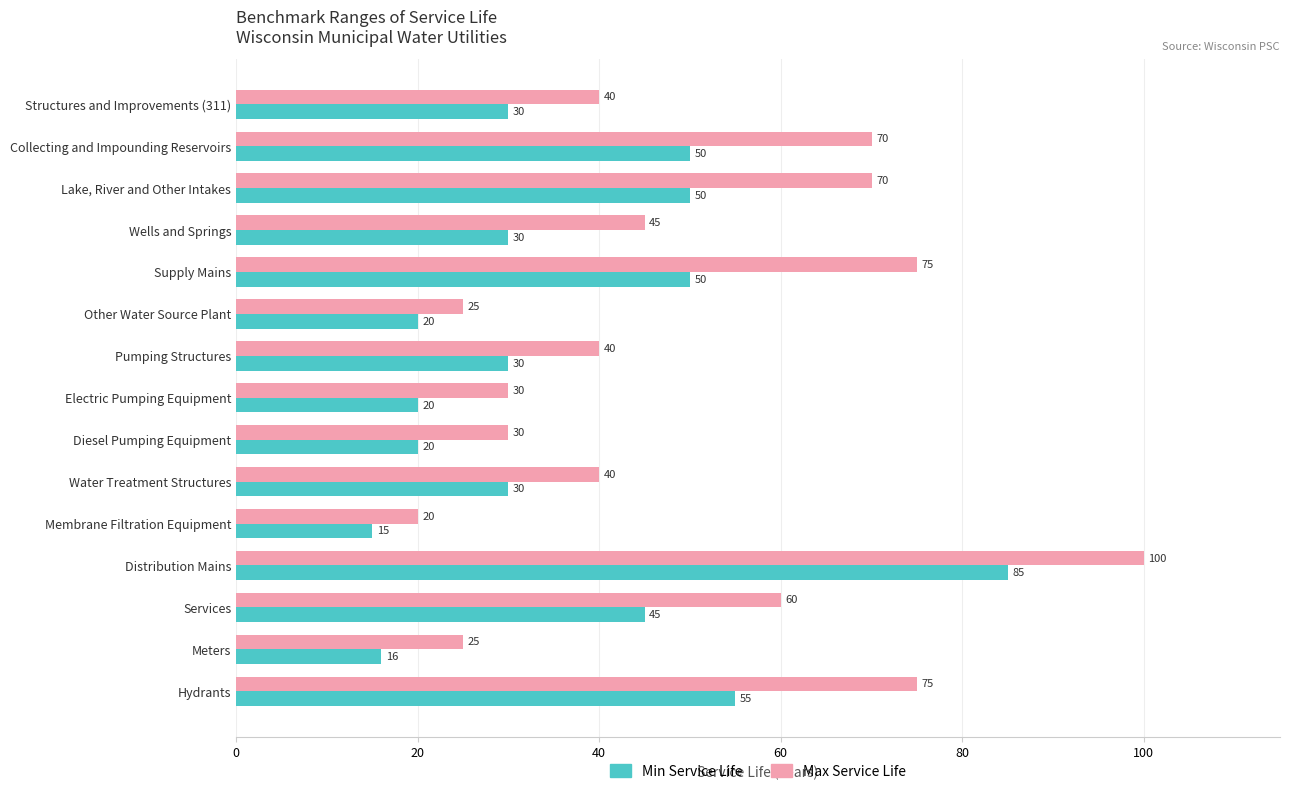

Which series changed the most between Collecting and Impounding Reservoirs and Supply Mains?

Max Service Life